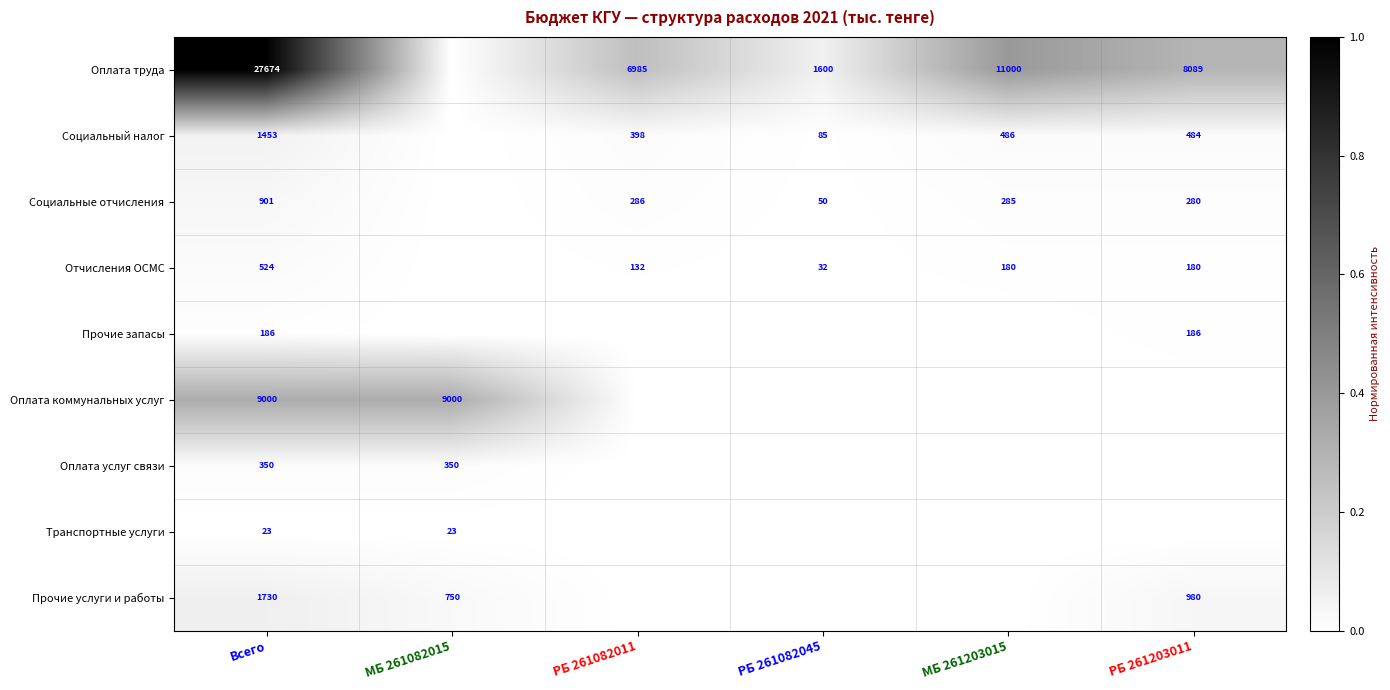

How many distinct data groups are displayed?

9